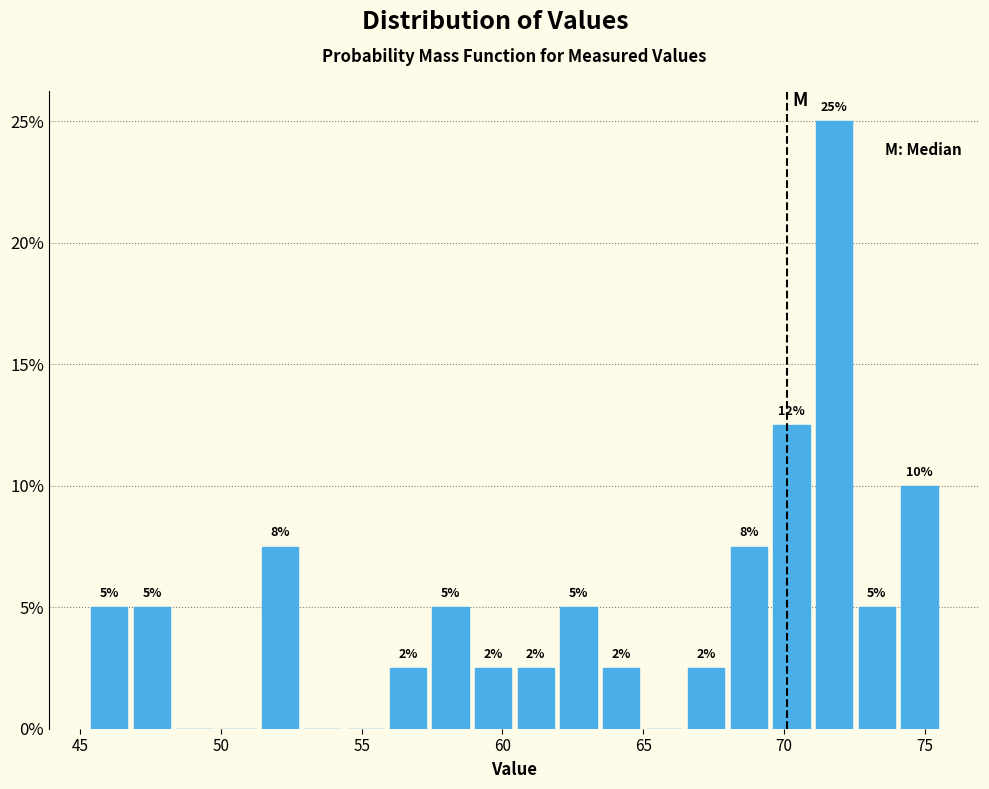

Around what value on the x-axis is the tallest bar? Give the approximate position of its centre, as read against the axis.

72.0